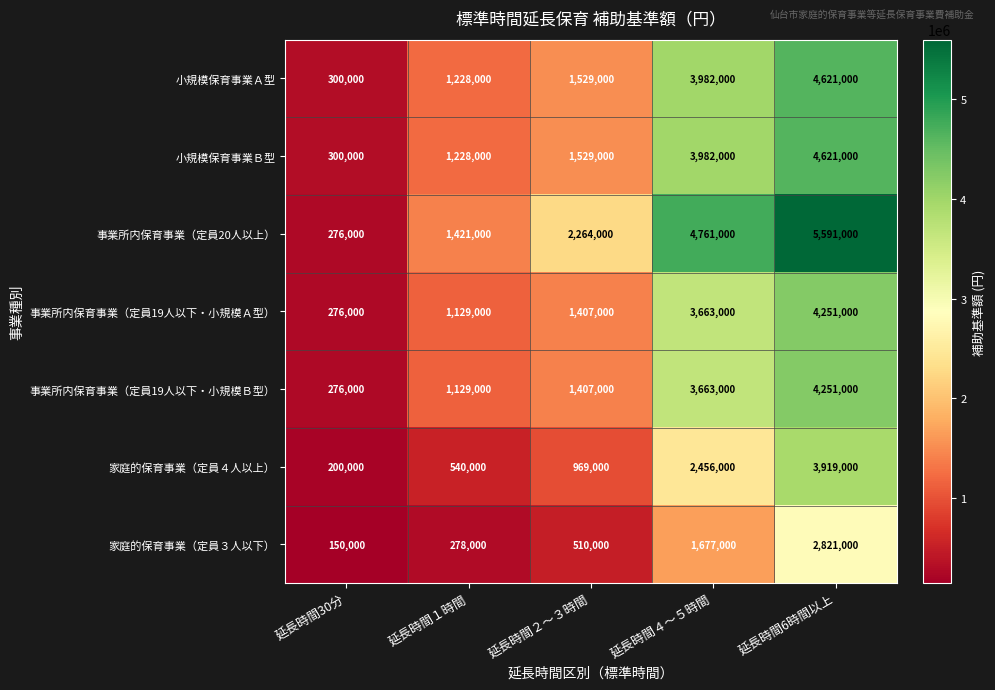

What is the difference between the maximum and minimum values in the 家庭的保育事業（定員３人以下） series?

2671000